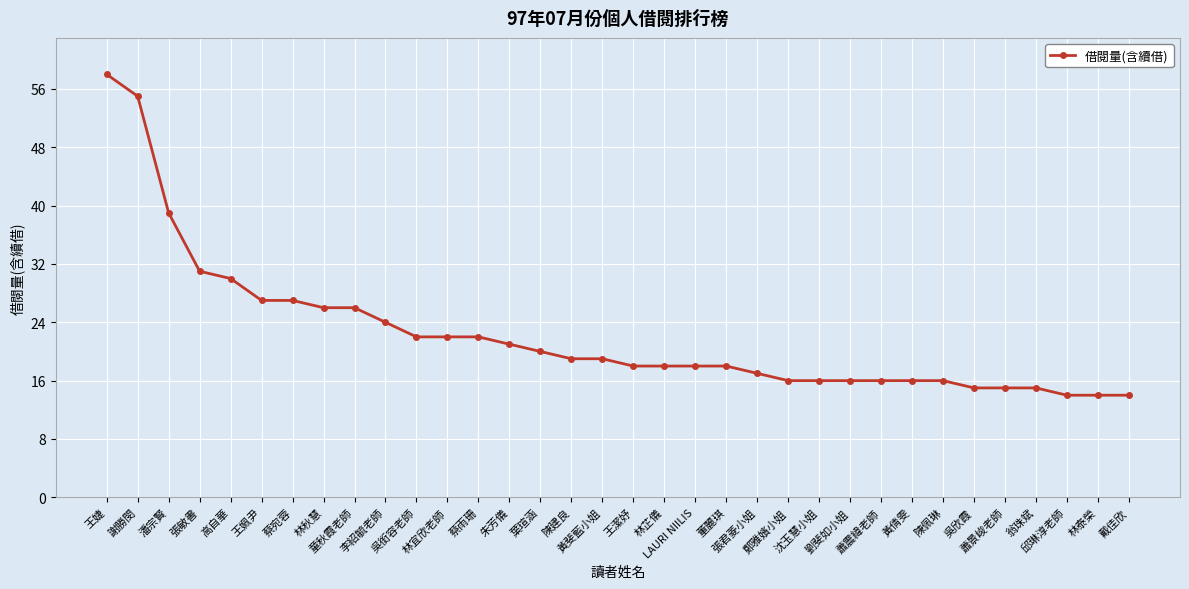

What is the difference between the maximum and minimum values?

44